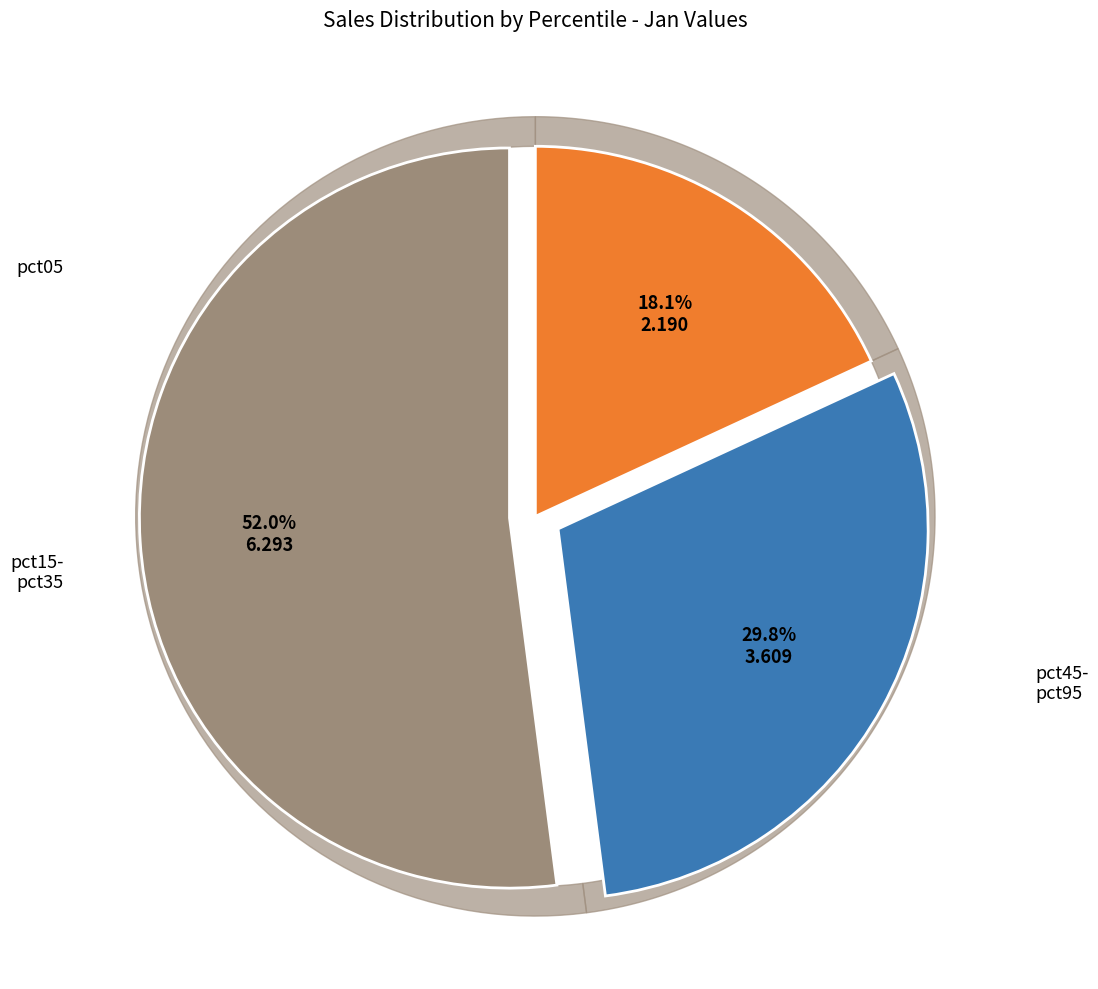

True or false: pct25 accounts for 3% of the total.

False